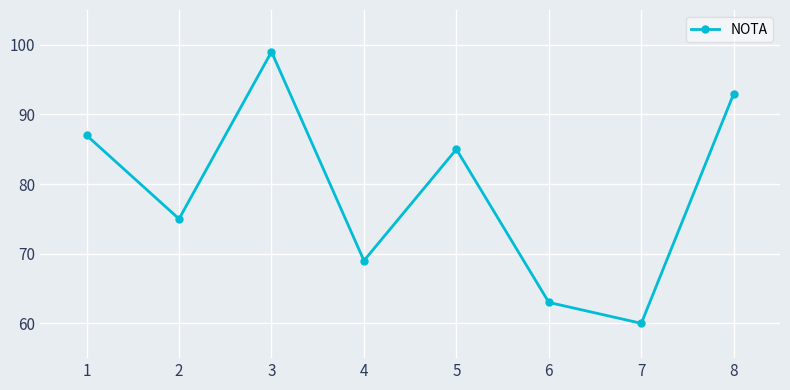

Reading right to left, list all the values displayed in this chart.

93	60	63	85	69	99	75	87